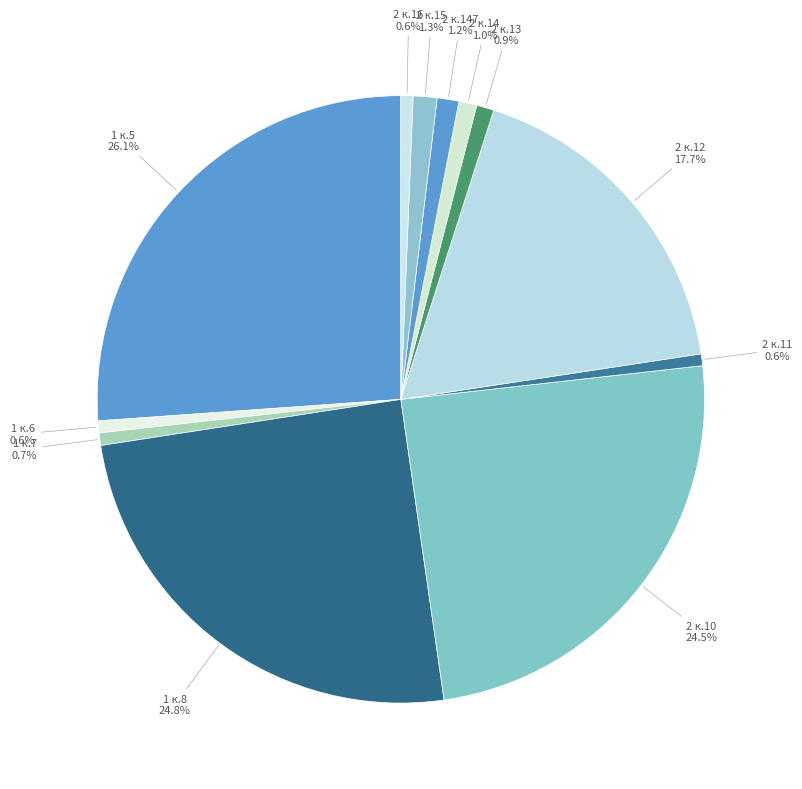

Count the number of slices in the pie.

12